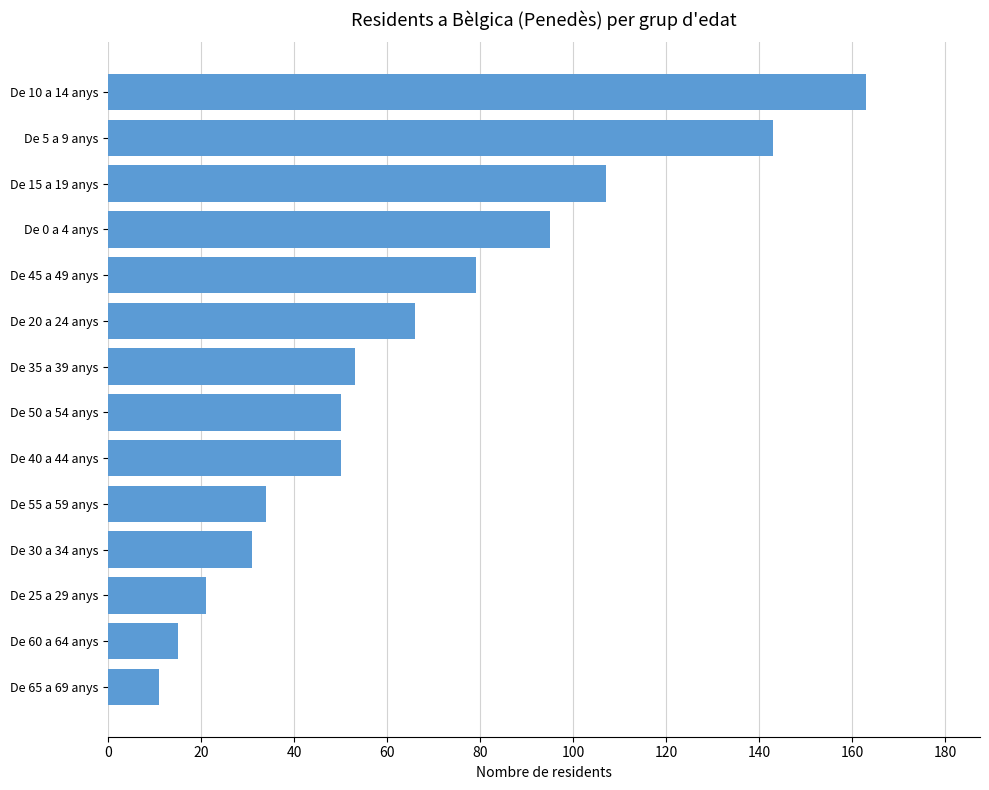

What is the maximum value shown in the chart?

163